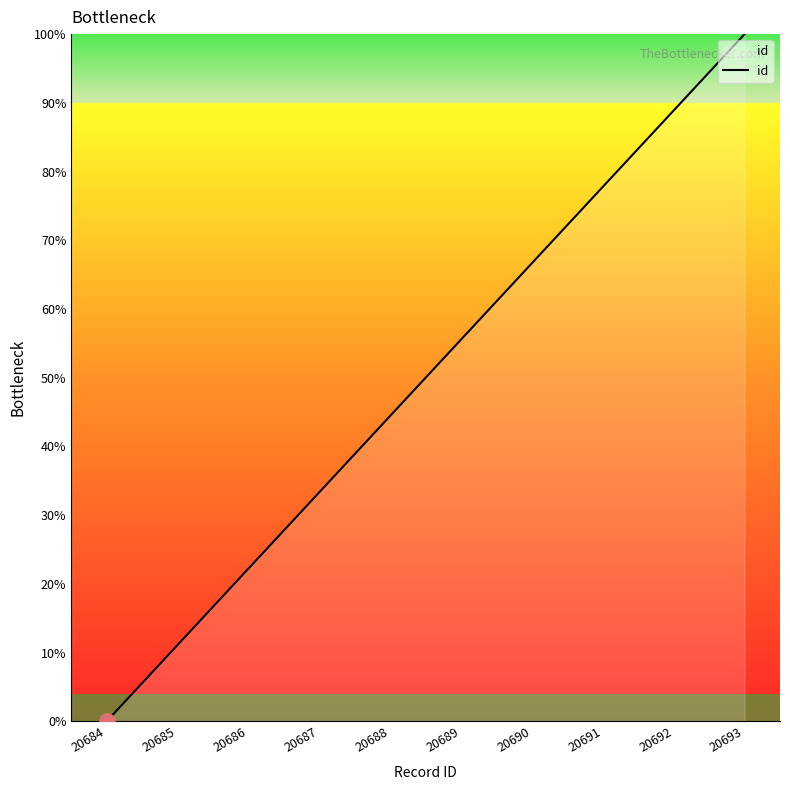

What is the ratio of the value at 20692 to the value at 20691?

1.1